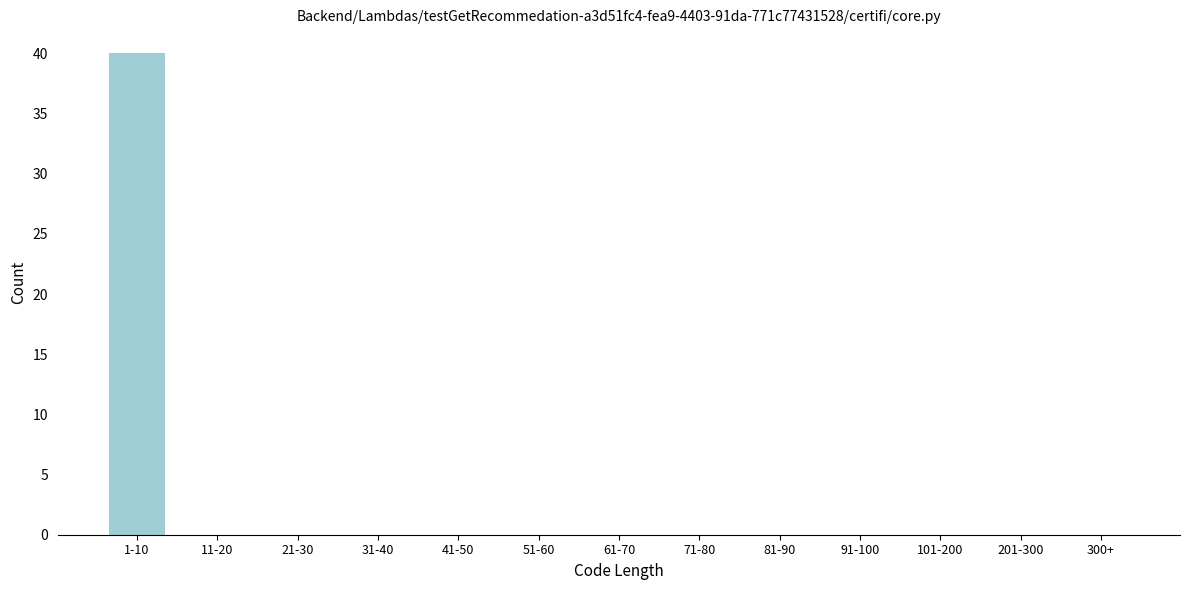

Reading left to right, extract all data points from this chart.

1-10=40	11-20=0	21-30=0	31-40=0	41-50=0	51-60=0	61-70=0	71-80=0	81-90=0	91-100=0	101-200=0	201-300=0	300+=0